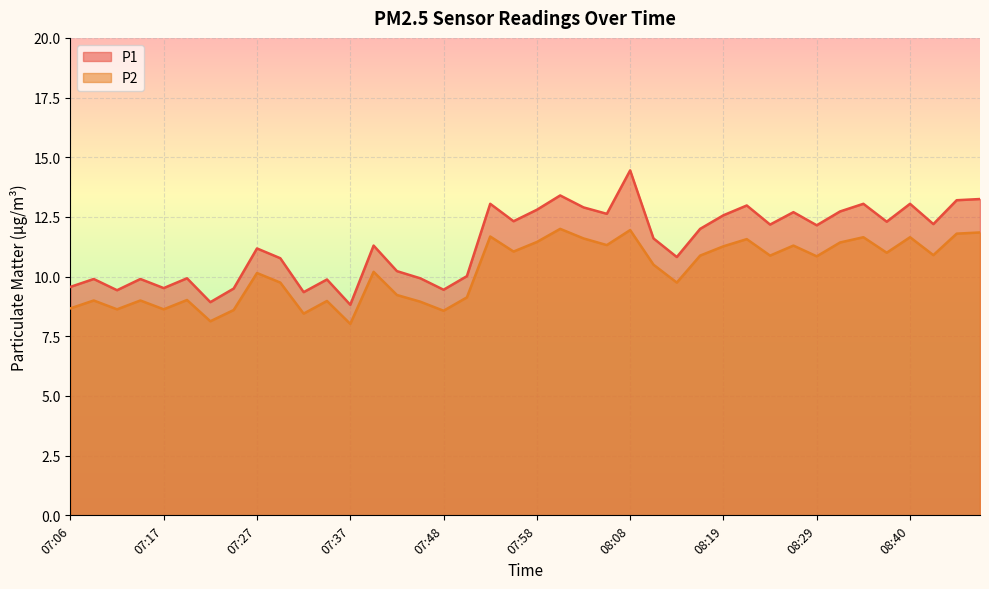

Between 08:40 and 07:48, which is larger?

08:40